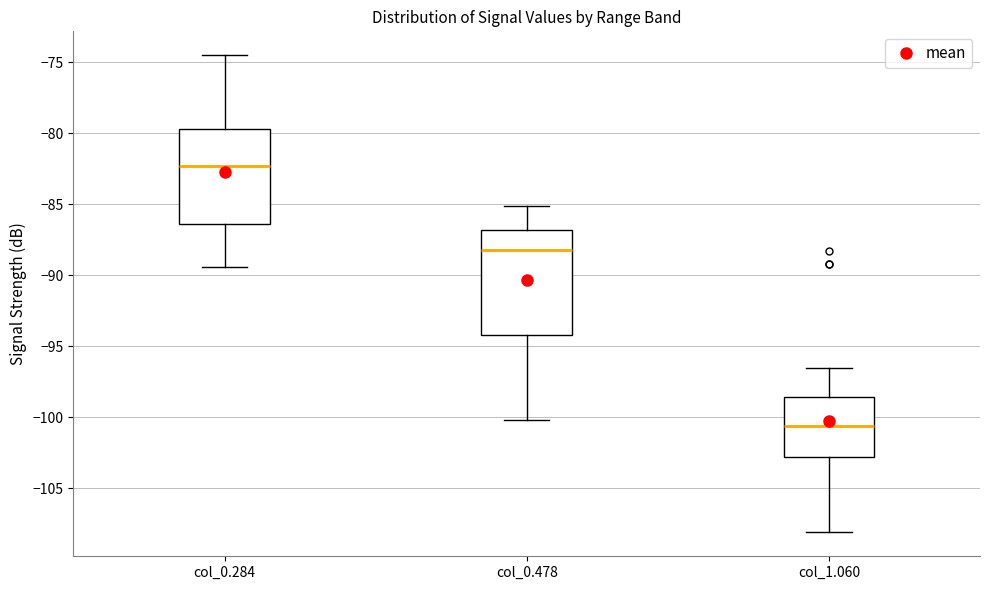

Reading left to right, transcribe this box plot: for each box, give where its median line is, the range the box spans, and where its two whiskers end, as read against the y-axis. The values are not printed on the chart, so give them approximately, as read against the axis.

col_0.284: median -82.5, box -86.5 to -79.5, whiskers -89.5 to -74.5
col_0.478: median -88.0, box -94.0 to -87.0, whiskers -100.0 to -85.0
col_1.060: median -100.5, box -103.0 to -98.5, whiskers -108.0 to -96.5